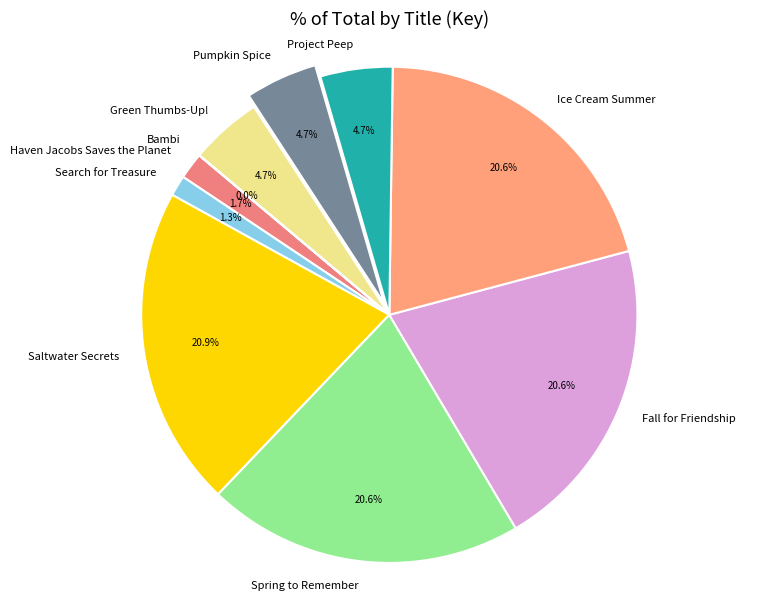

What is the total percentage of Ice Cream Summer and Fall for Friendship?

41.3%